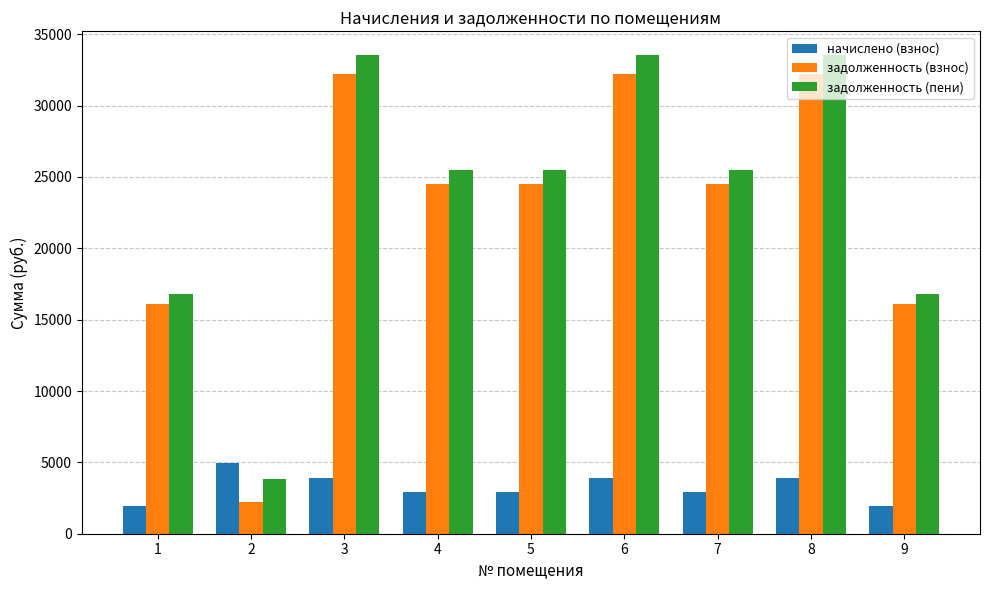

How many bars are there in total?

27